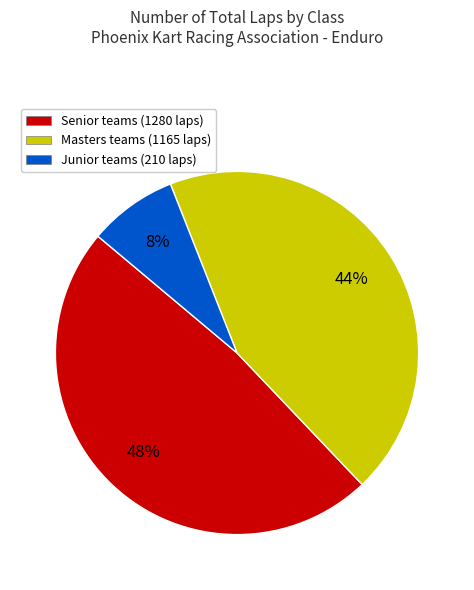

Rank the categories by value from lowest to highest.

Junior teams (210 laps), Masters teams (1165 laps), Senior teams (1280 laps)